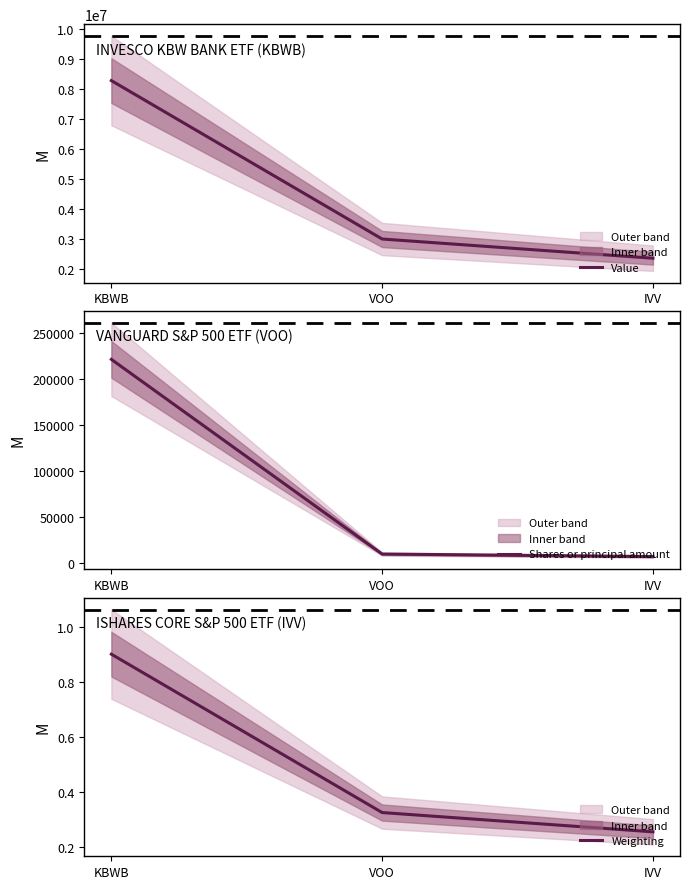

The value of Shares or principal amount at VOO is 9742.0. True or false?

True